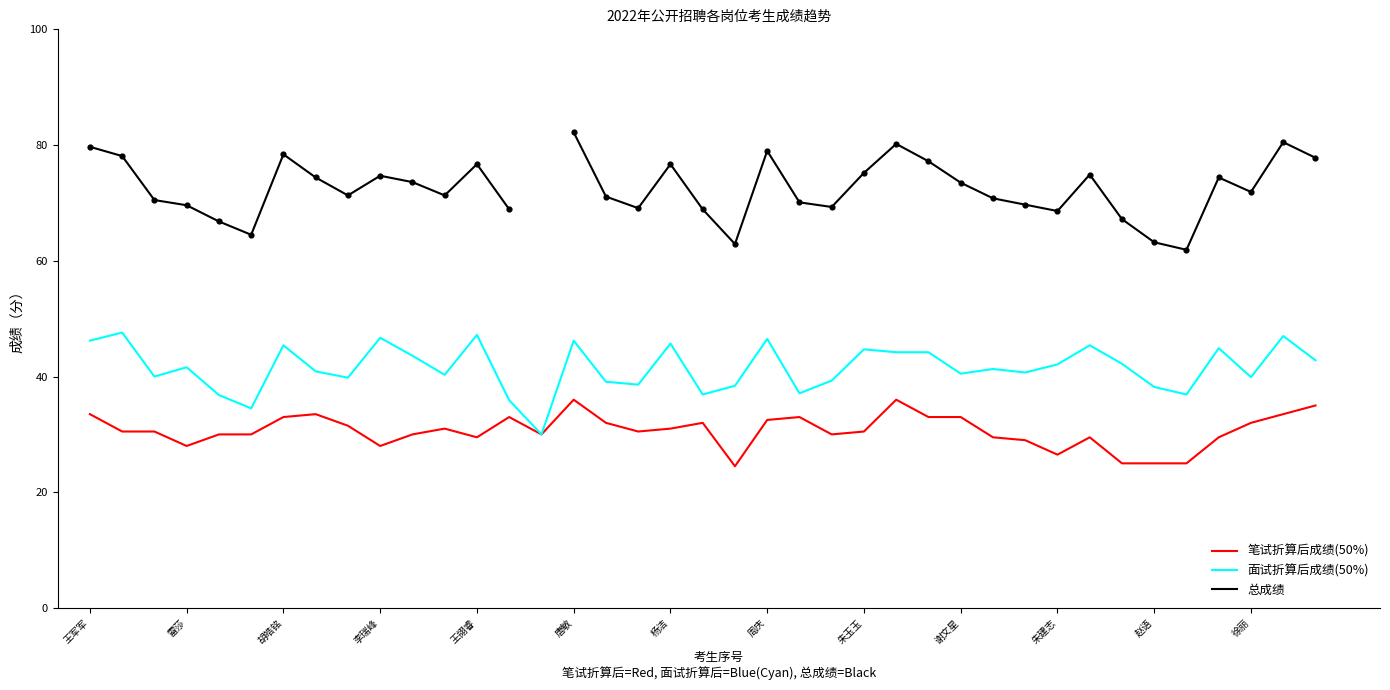

Which series reaches the minimum Y coordinate?

笔试折算后成绩(50%)